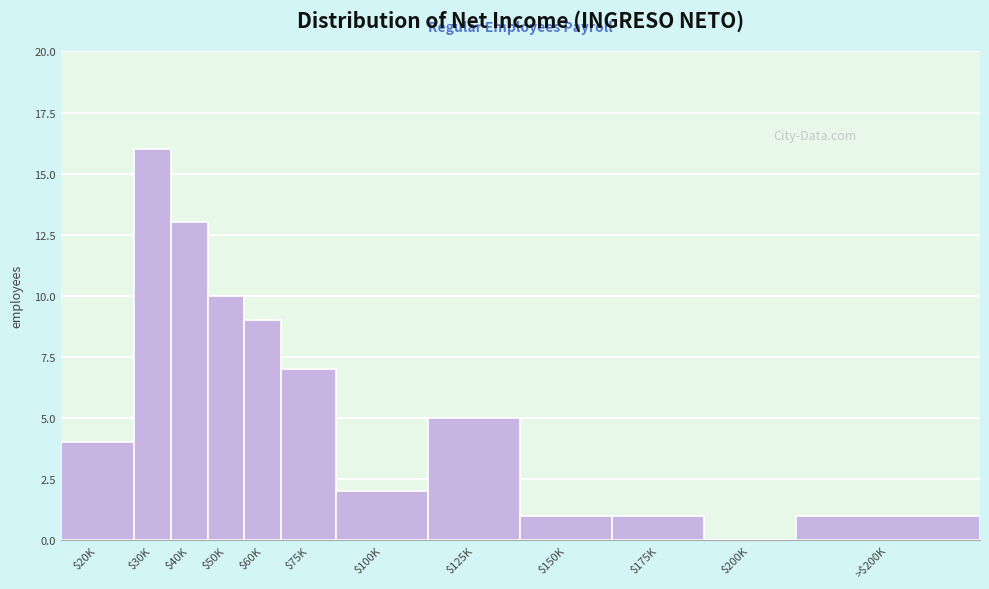

Is it true that the value at $50K is 5?

False